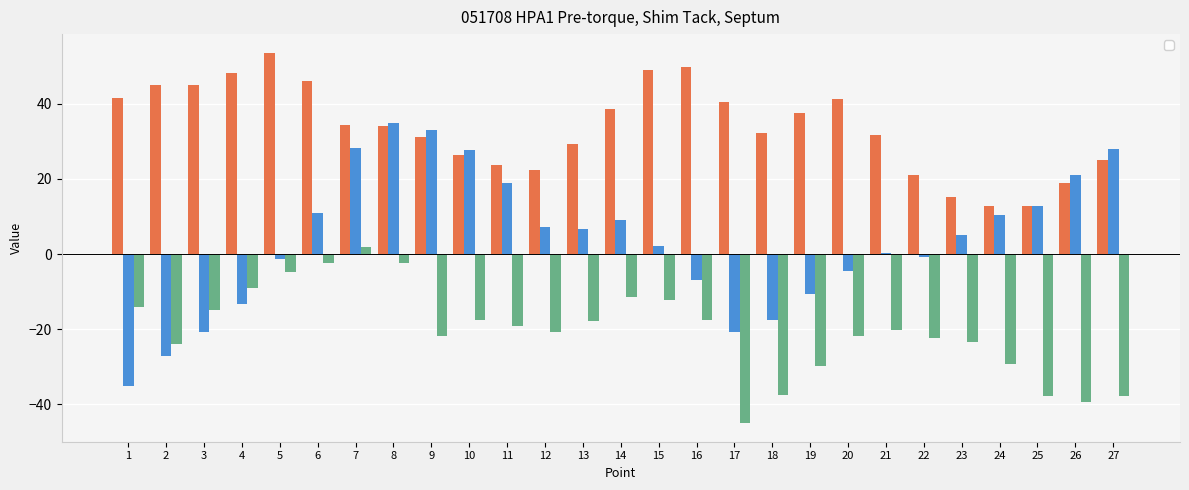

Which has a higher value, 18 or 6?

6